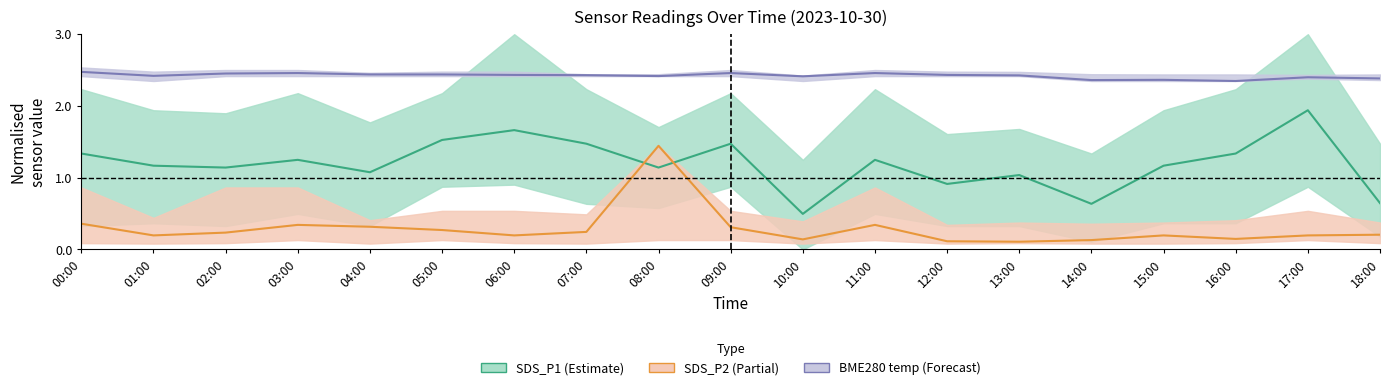

Does the chart display data point markers on the line(s)?

No